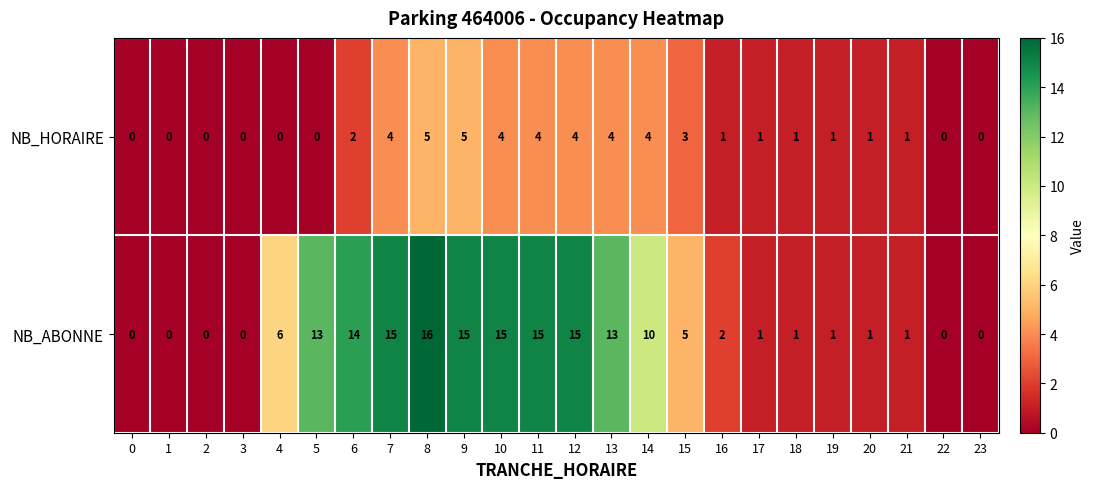

What is the difference between the maximum and minimum values in the NB_HORAIRE series?

5